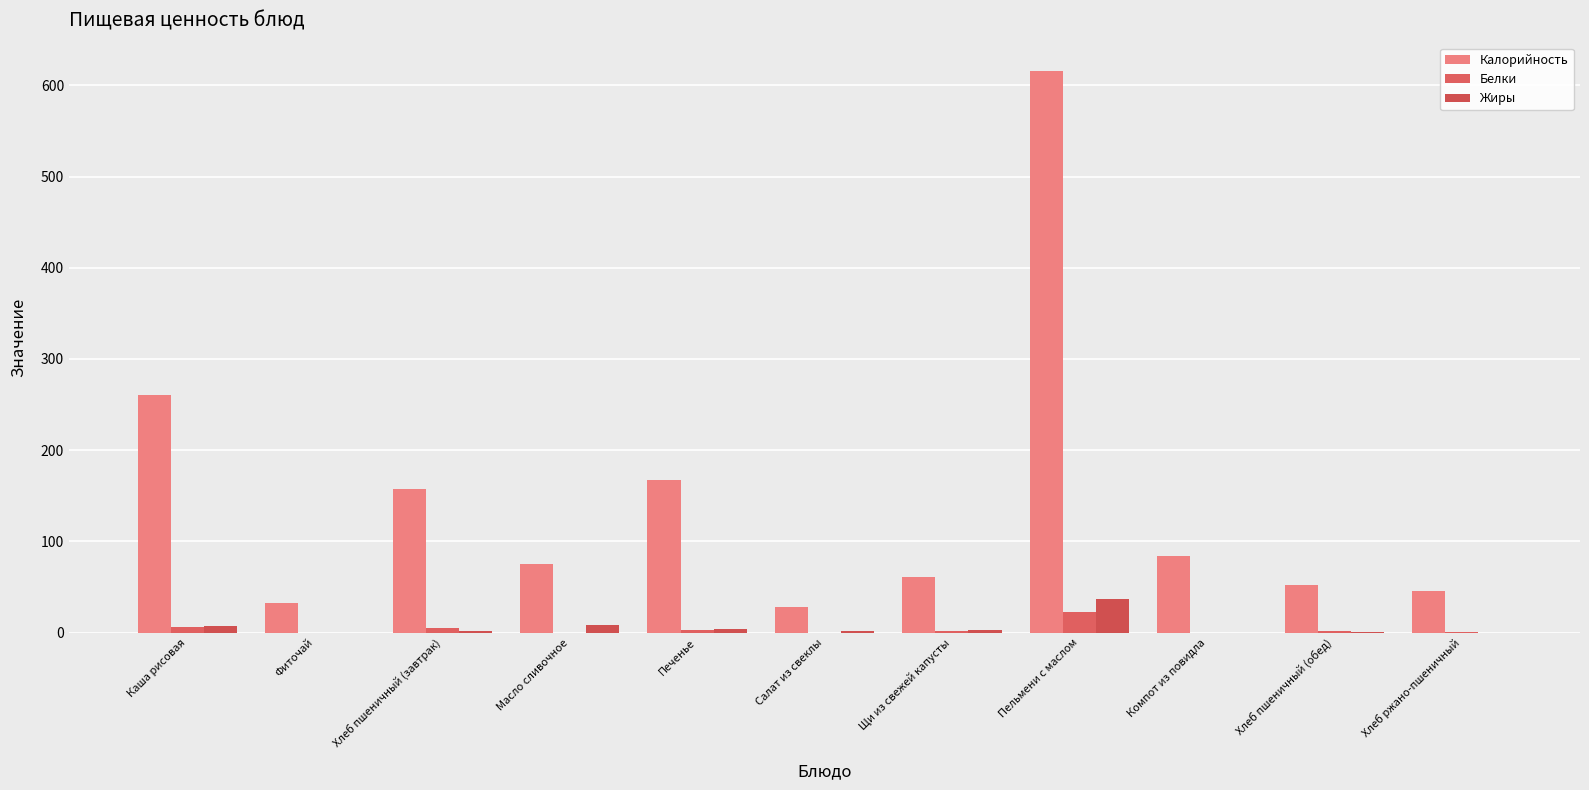

Are the bars horizontal?

No